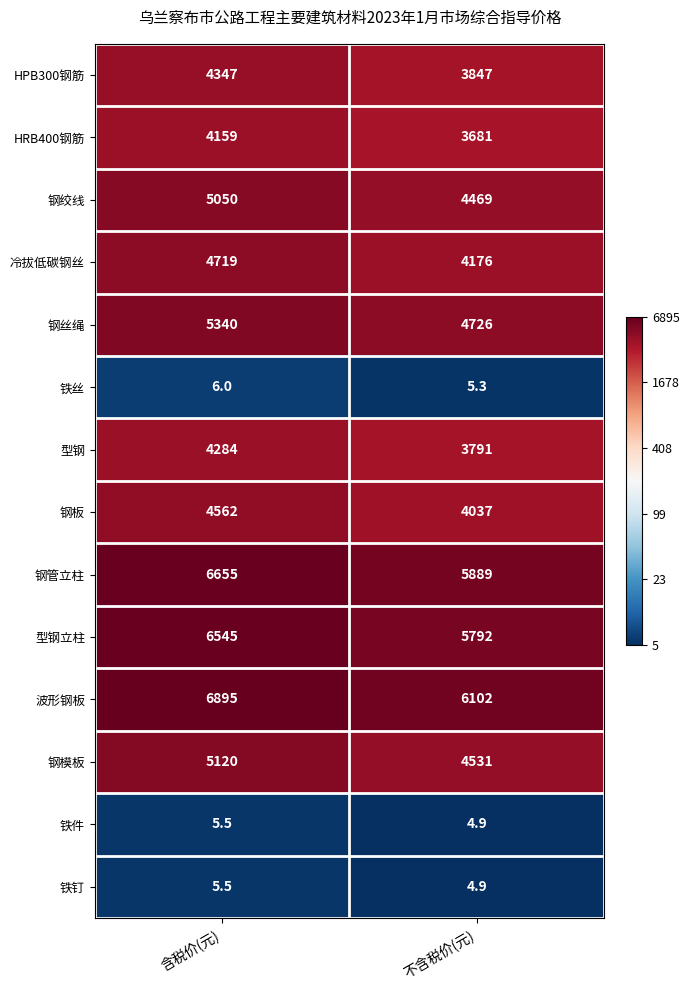

What is the greatest value displayed?

6895.0